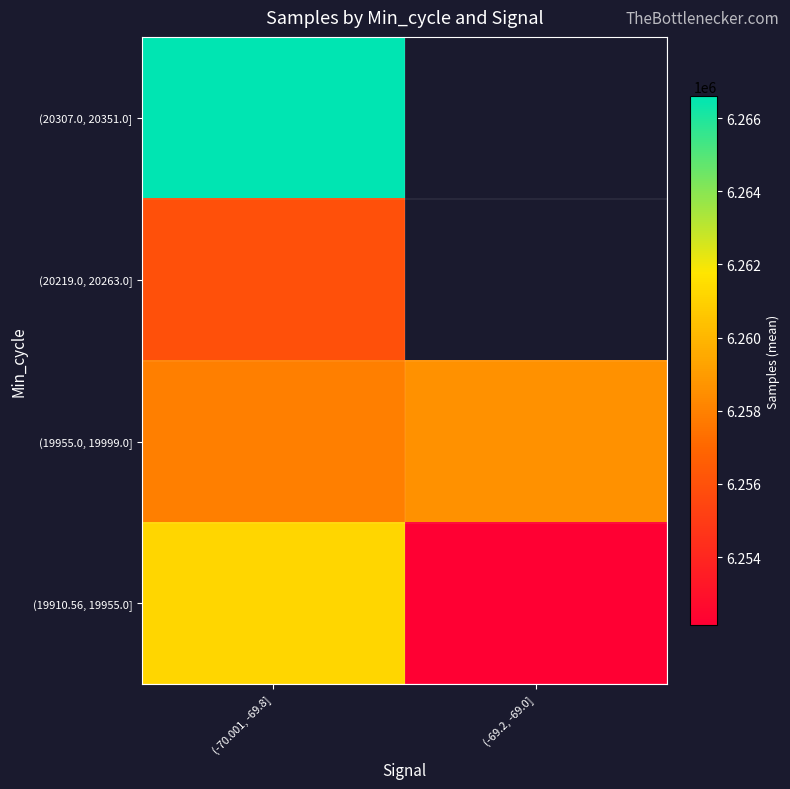

Count the number of data series in this chart.

4